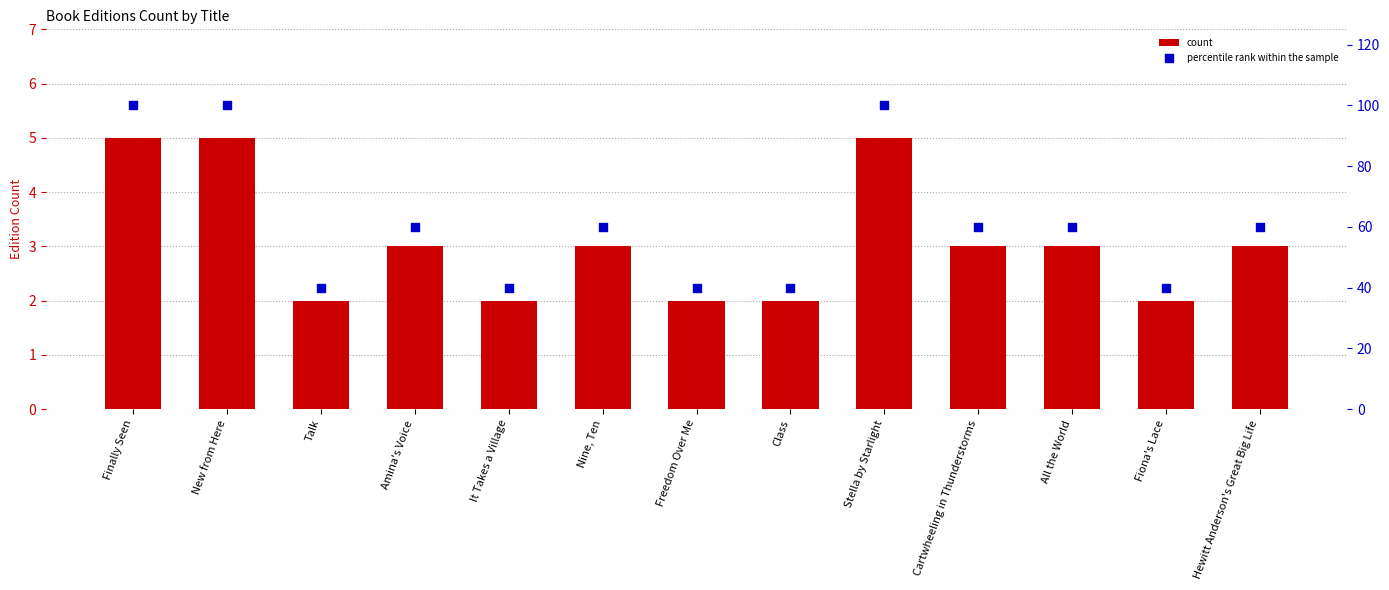

Which series contains the highest Y value?

percentile rank within the sample